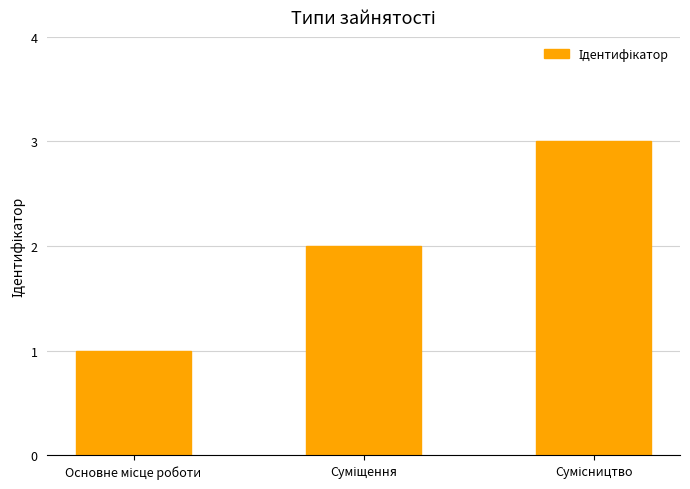

Does the chart contain any negative values?

No